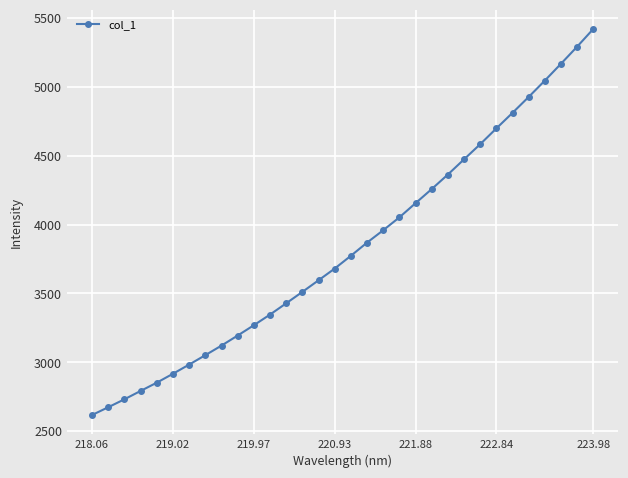

What is the maximum value shown in the chart?

5420.4